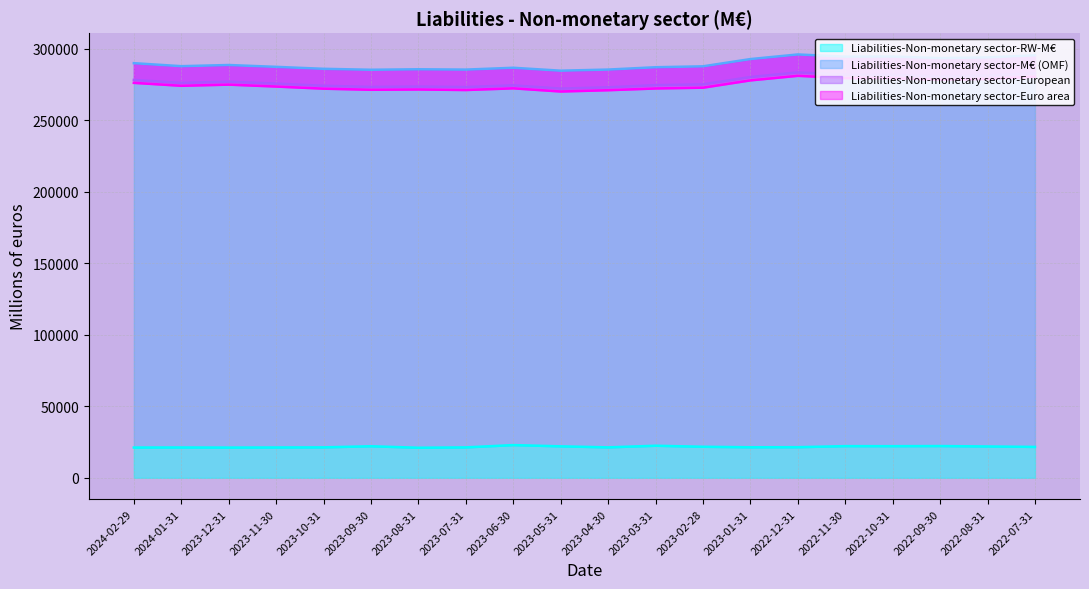

What is the value of the Liabilities-Non-monetary sector-European point at the 8th from the left?

273141.8